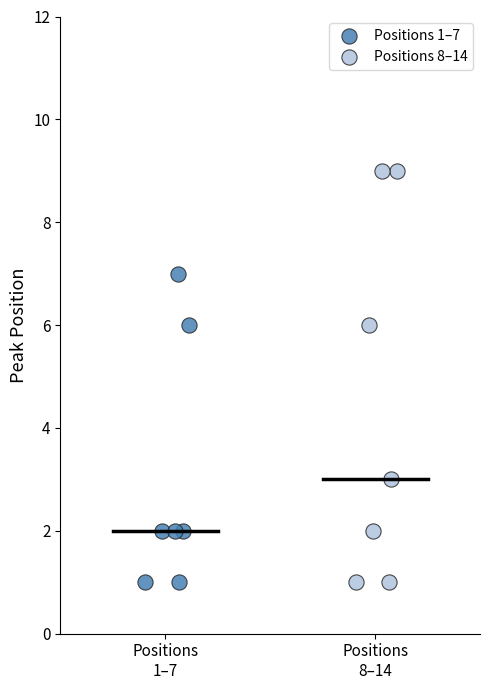

Which series has the largest Y range (max minus min)?

Positions 8–14